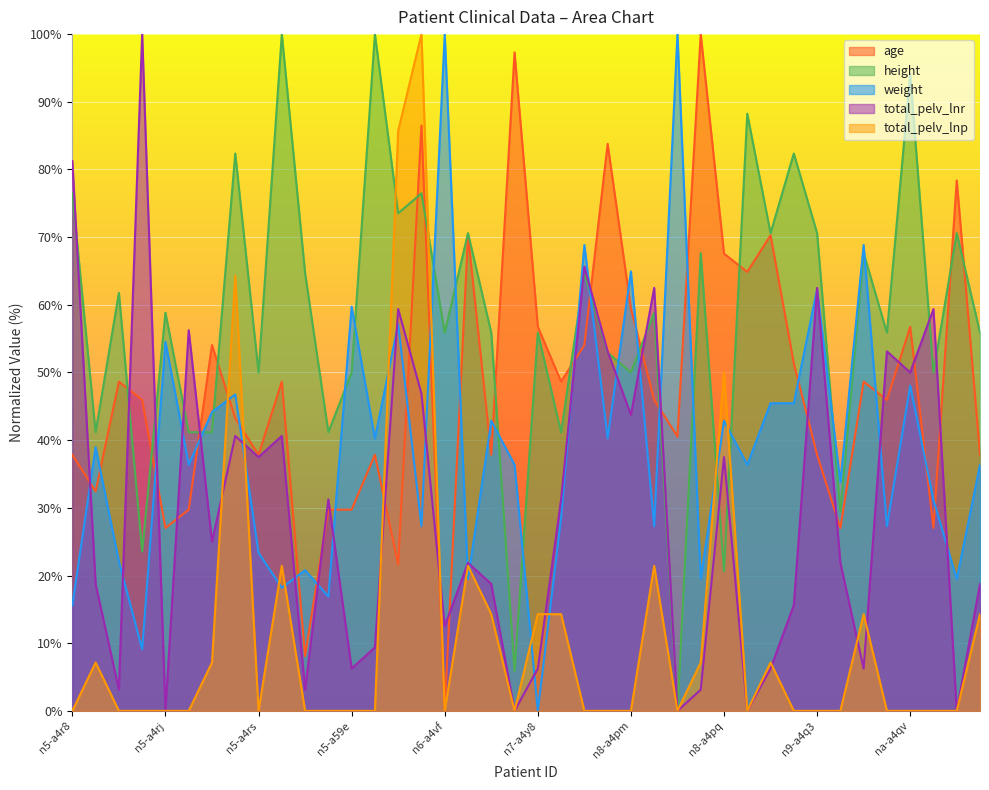

Is the value of age at tcga-n5-a4ru greater than the value of height at tcga-n9-a4q7?

No